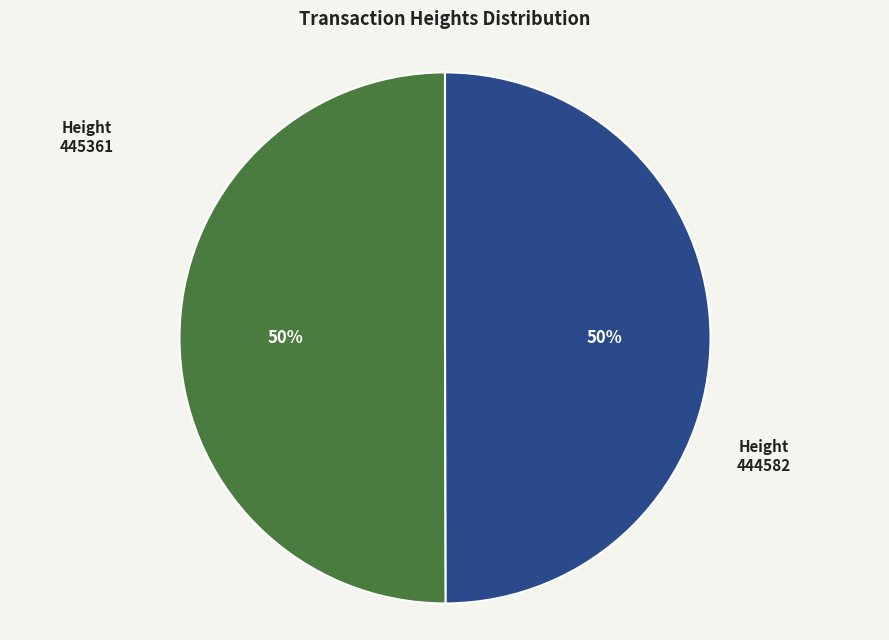

Count the number of slices in the pie.

2